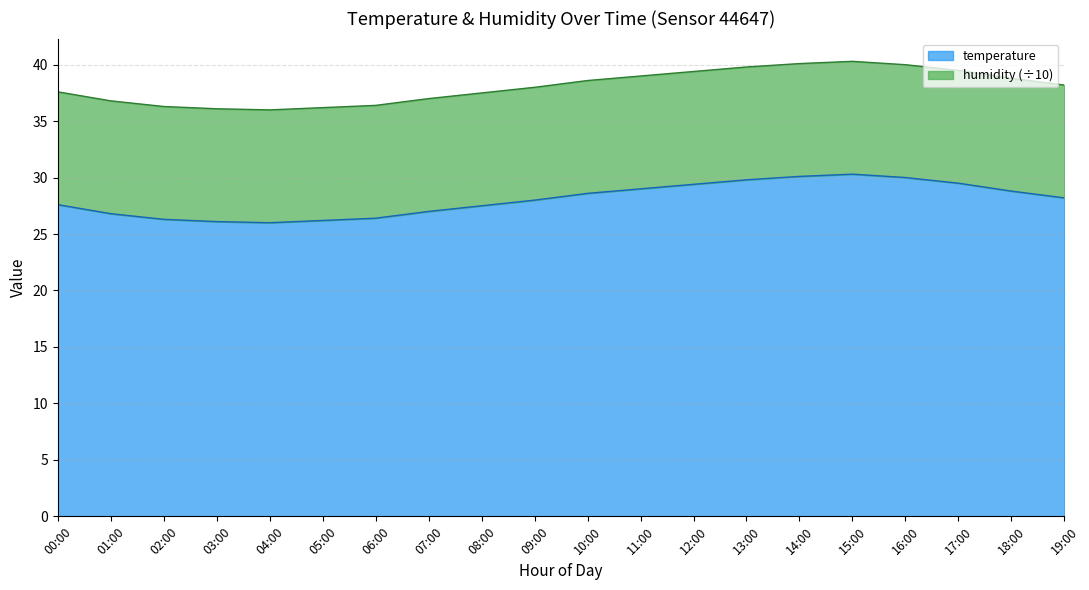

What is the label of the 2nd point from the right?

18:00